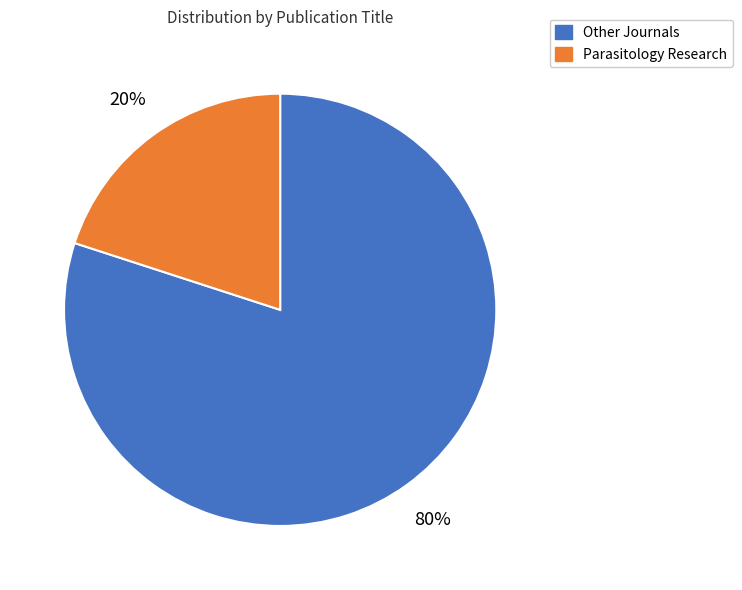

Between Parasitology Research and Other Journals, which is larger?

Other Journals